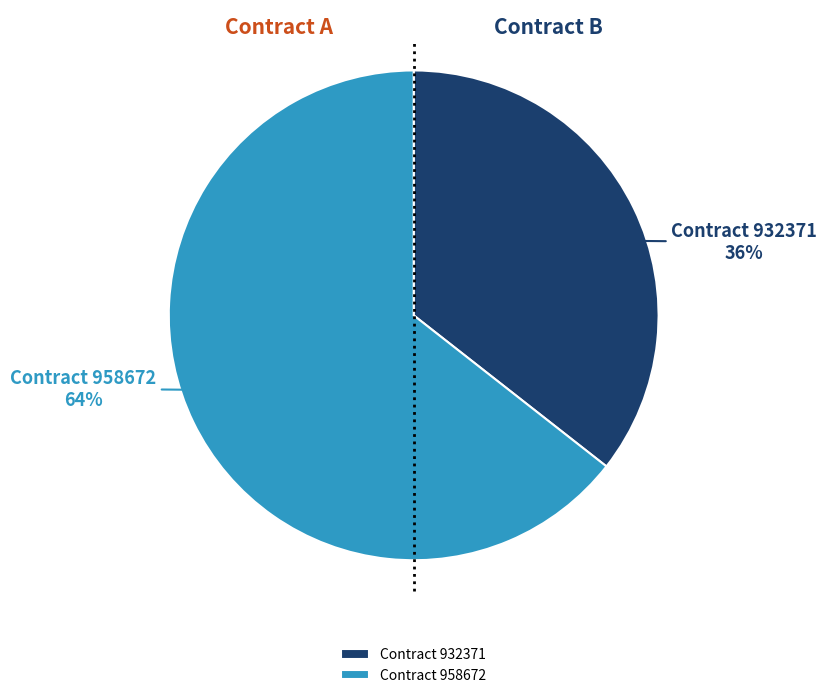

Approximately how many times larger is the value at Contract 932371 compared to Contract 958672?

0.6